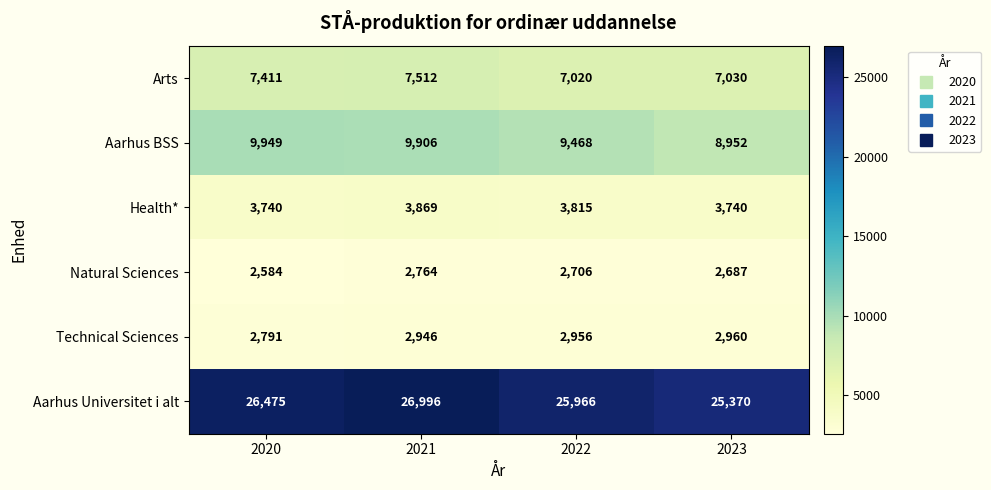

What is the total value across all series at 2023?

50739